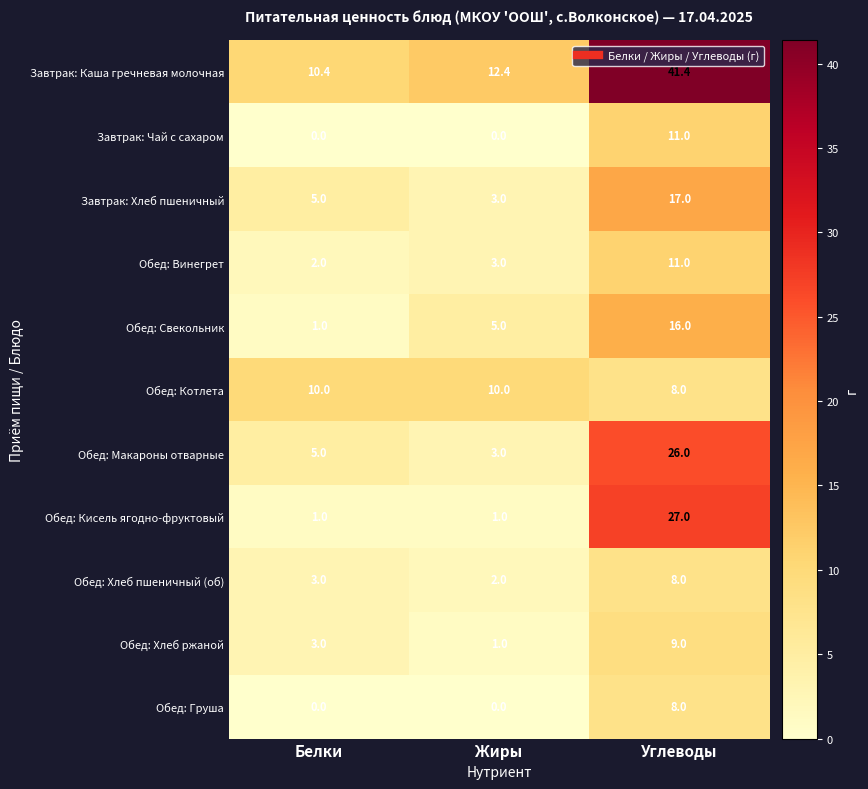

The value of Обед: Хлеб ржаной at Углеводы is 9.0. True or false?

True